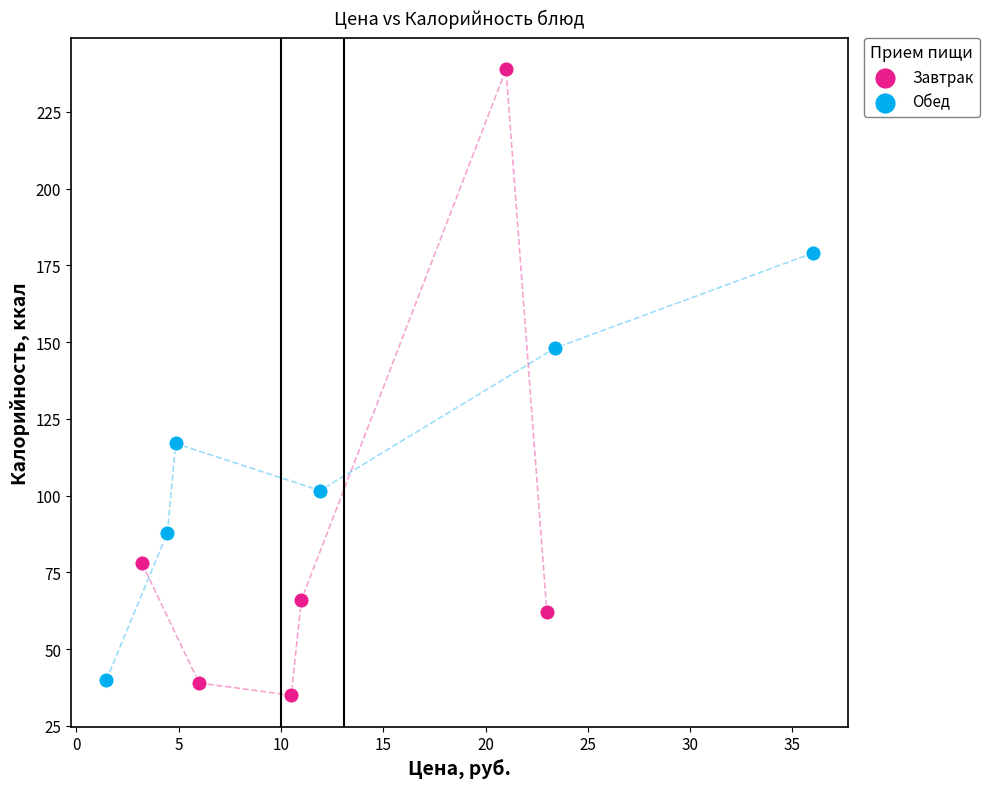

Which series reaches the maximum Y coordinate?

Завтрак